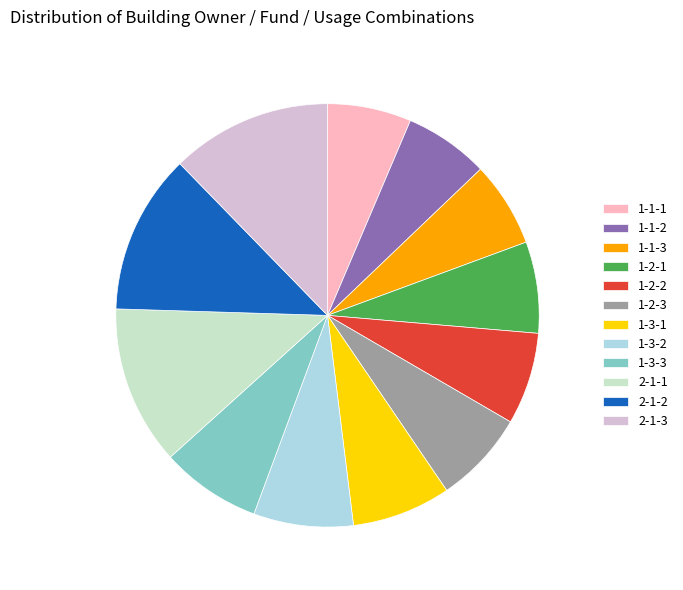

Count the number of slices in the pie.

12